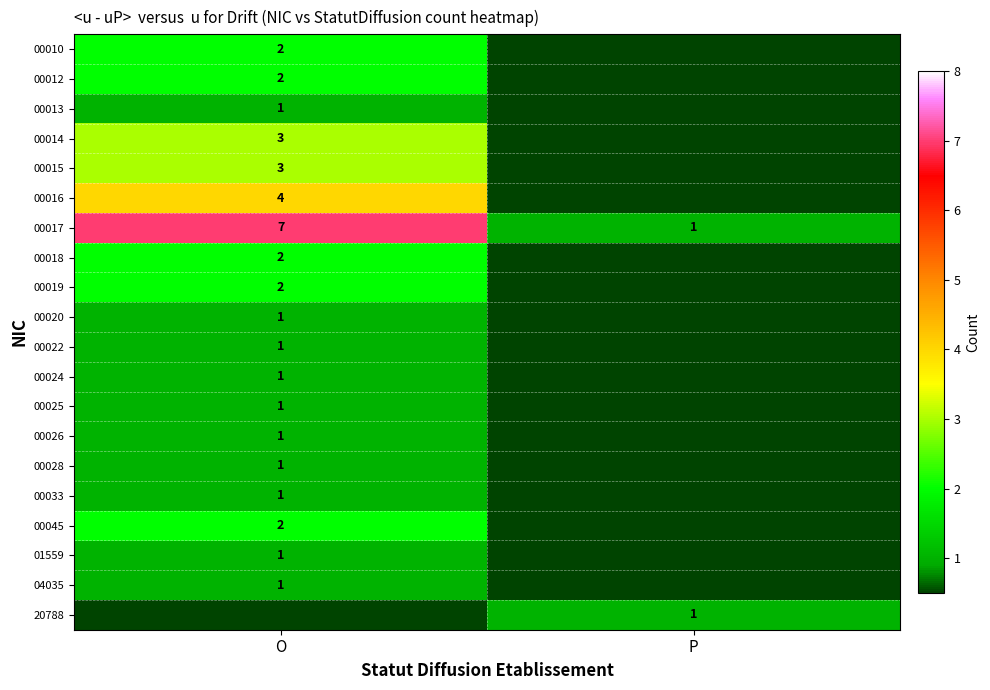

True or false: 00016 has a value of 4 at O.

True